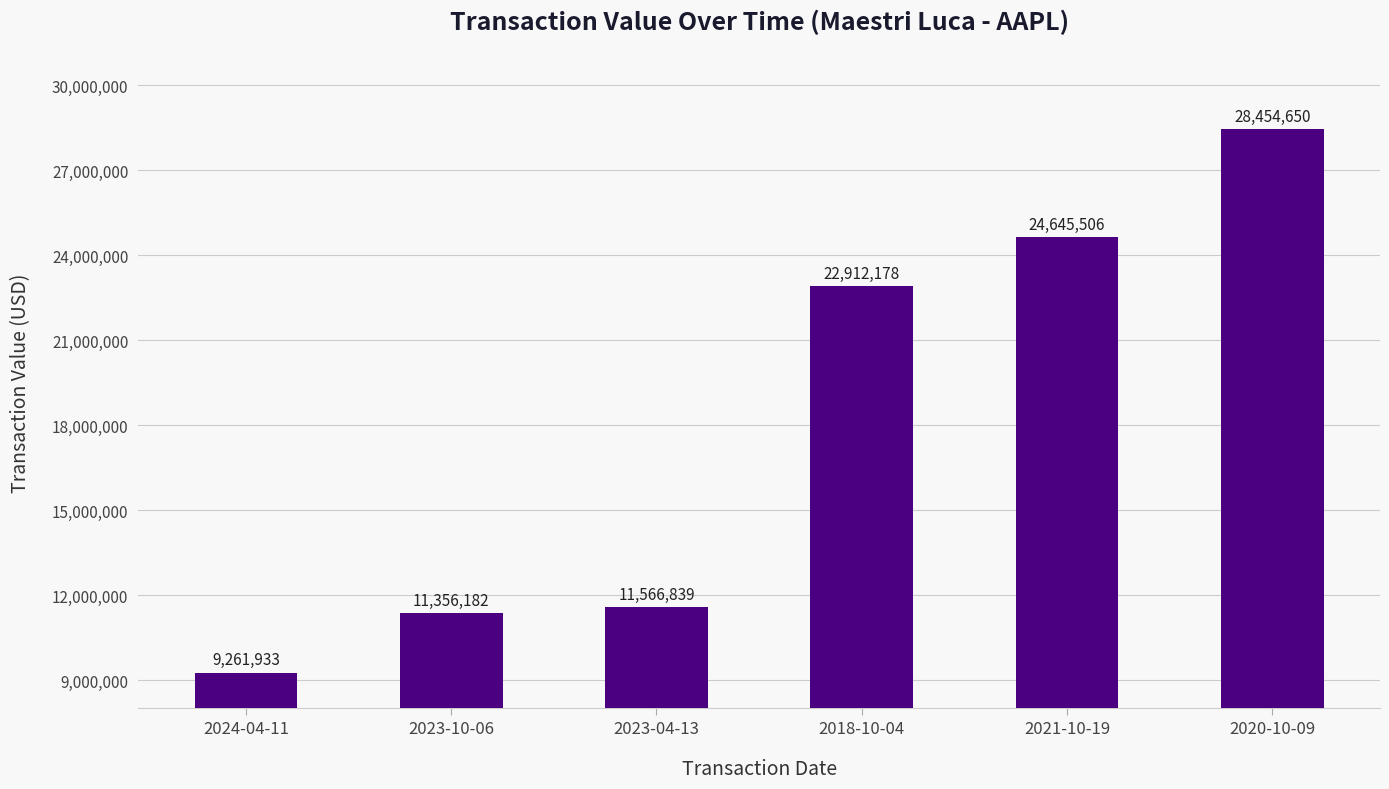

List the labels in order of value, smallest first.

2024-04-11, 2023-10-06, 2023-04-13, 2018-10-04, 2021-10-19, 2020-10-09